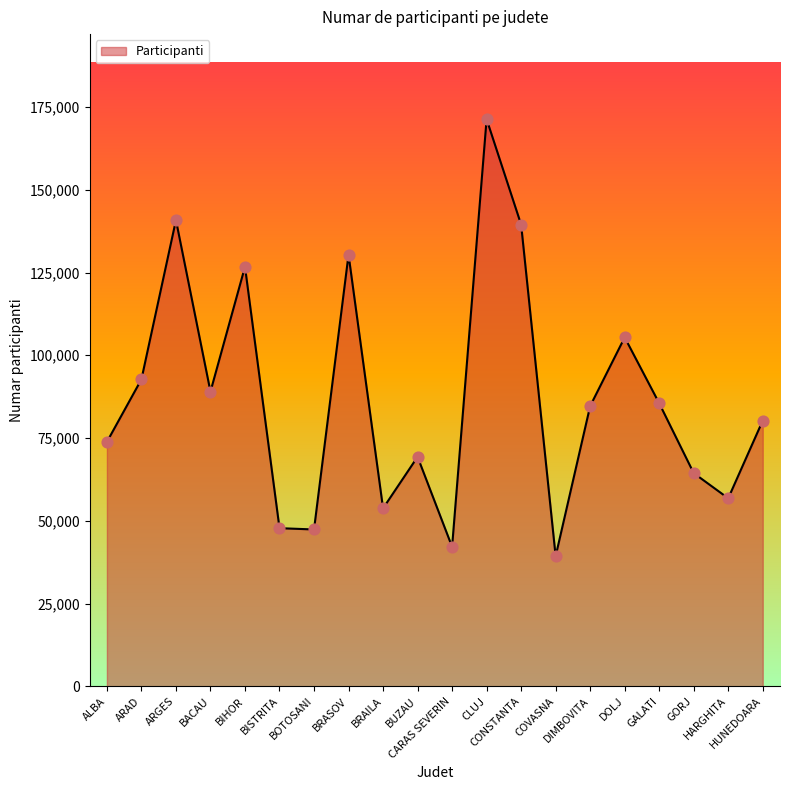

What is the ratio of the value at BOTOSANI to the value at GALATI?

0.6